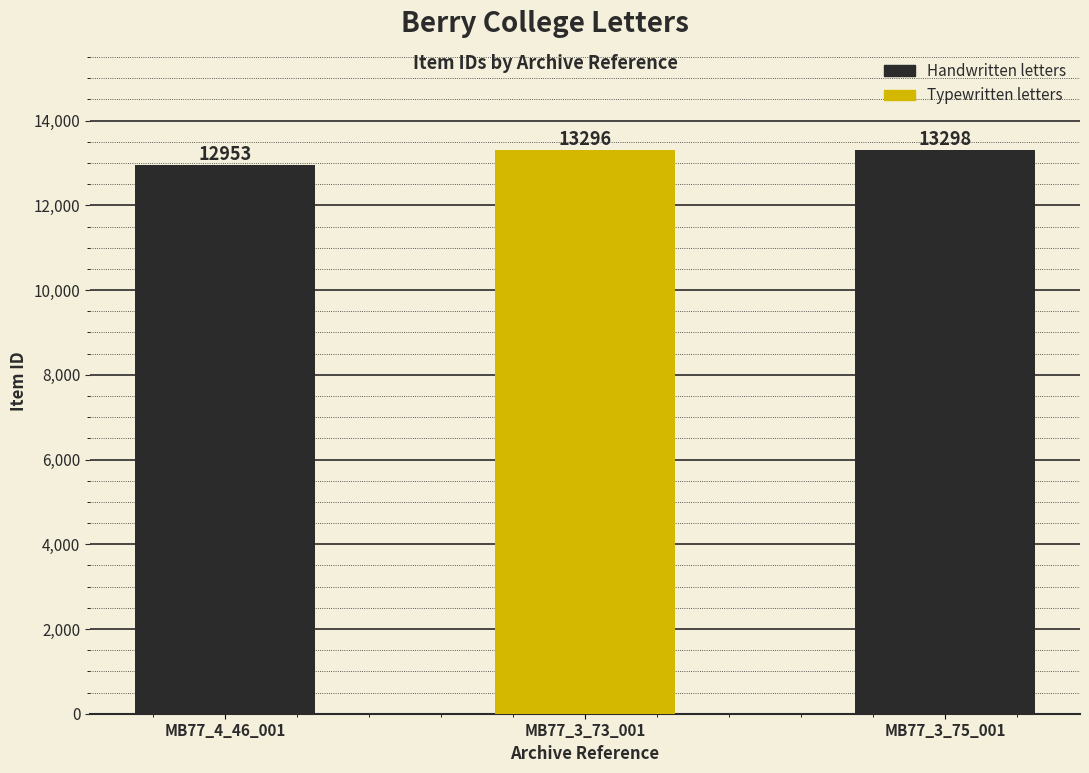

What is the difference between the maximum and minimum values?

345